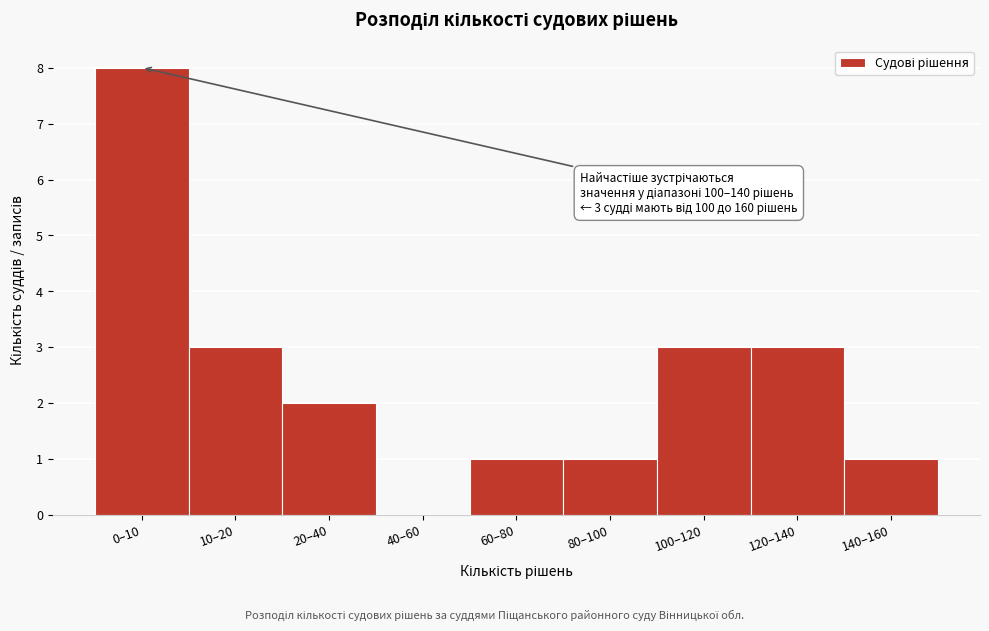

Reading left to right, what are all the values shown in this chart?

0–10=8	10–20=3	20–40=2	40–60=0	60–80=1	80–100=1	100–120=3	120–140=3	140–160=1